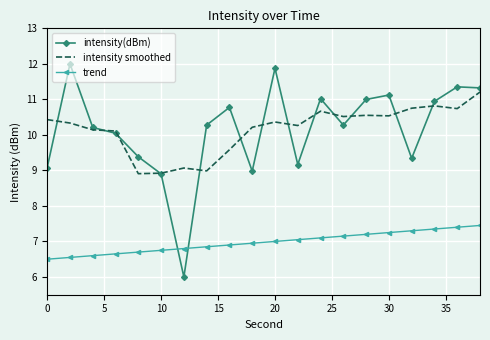

Which series has the widest spread of values?

intensity(dBm)